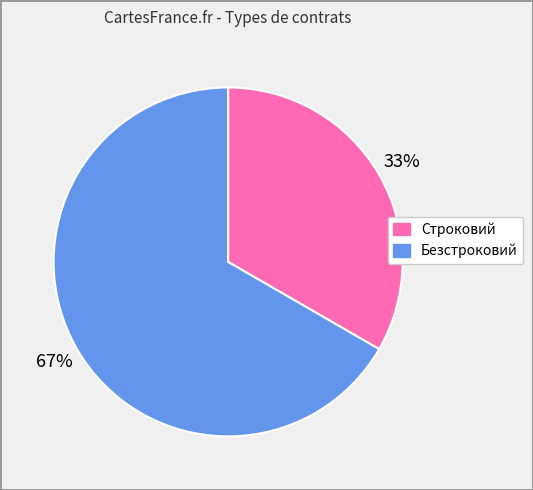

What percentage is the Безстроковий slice, to the nearest percent?

67%